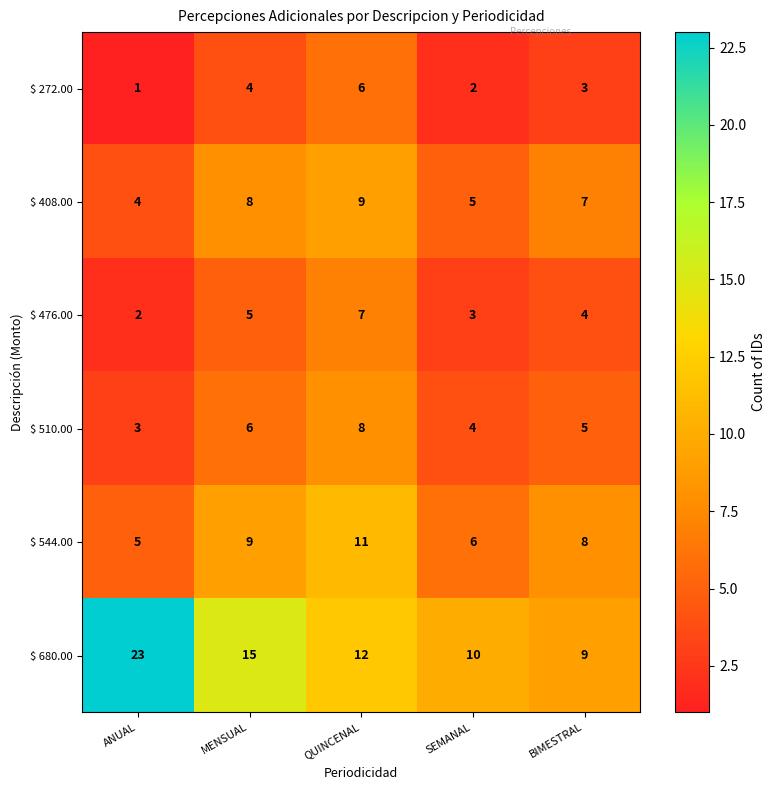

What is the average value of the $ 272.00 series?

3